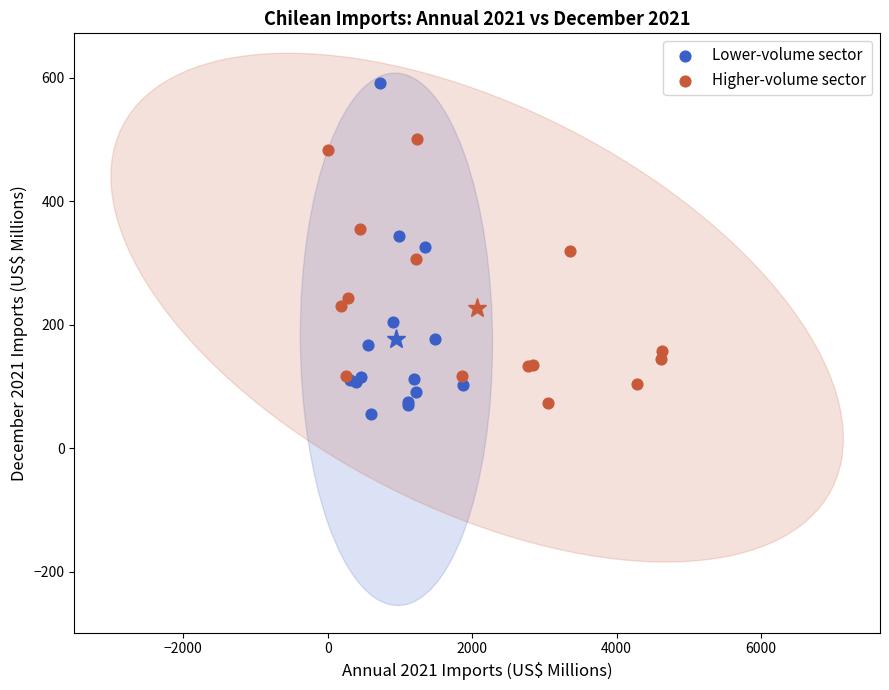

What are all the series names shown in the legend?

Lower-volume sector, Higher-volume sector